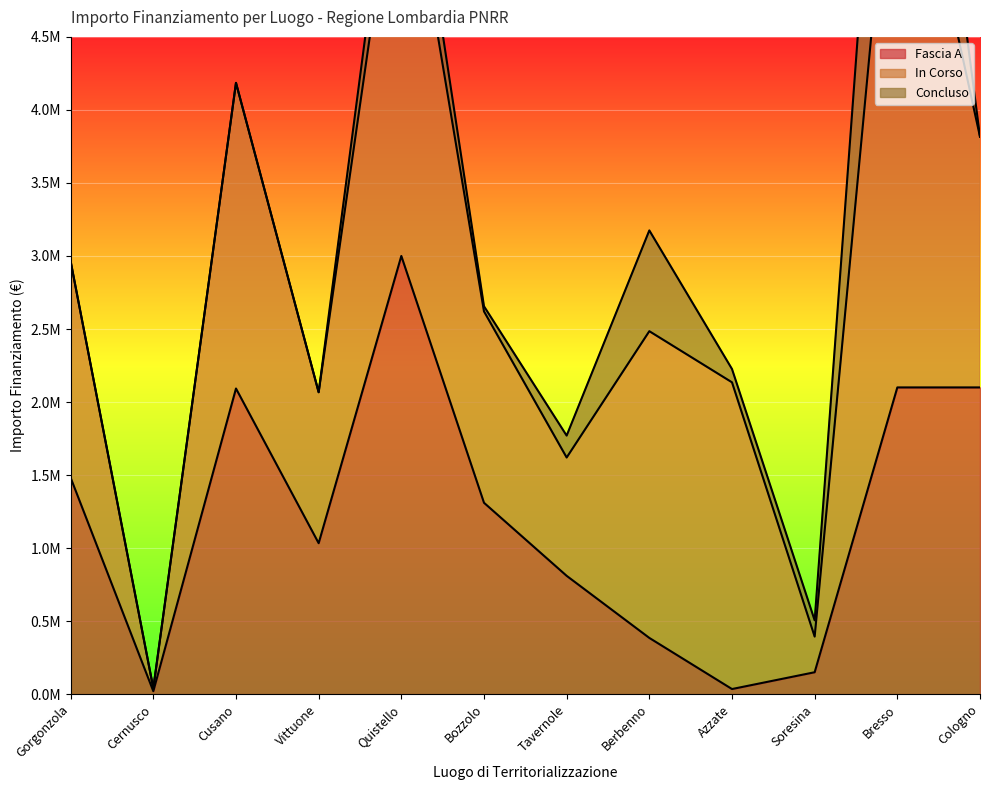

What value does the Fascia A series have at Soresina?

150000.0